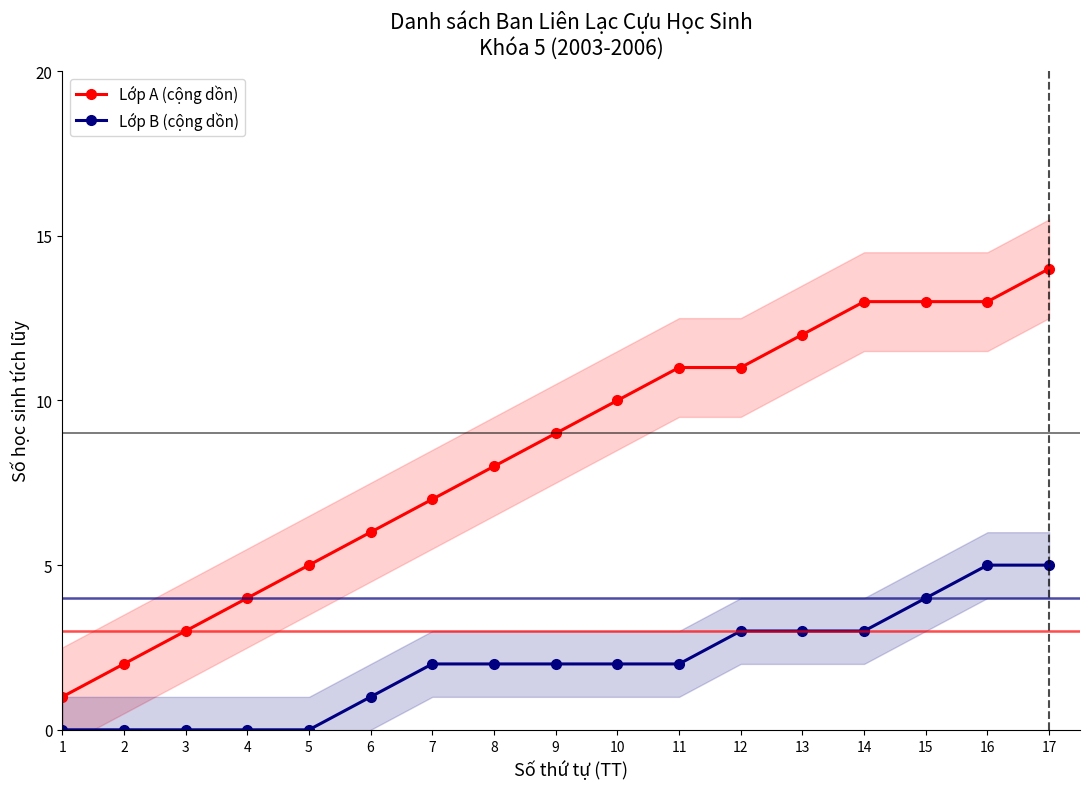

Where does the Lớp B (cộng dồn) series first go above 2?

12